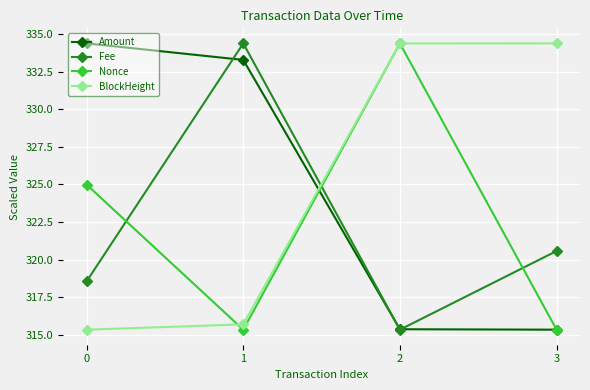

How many interior local peaks does the Fee series have?

1